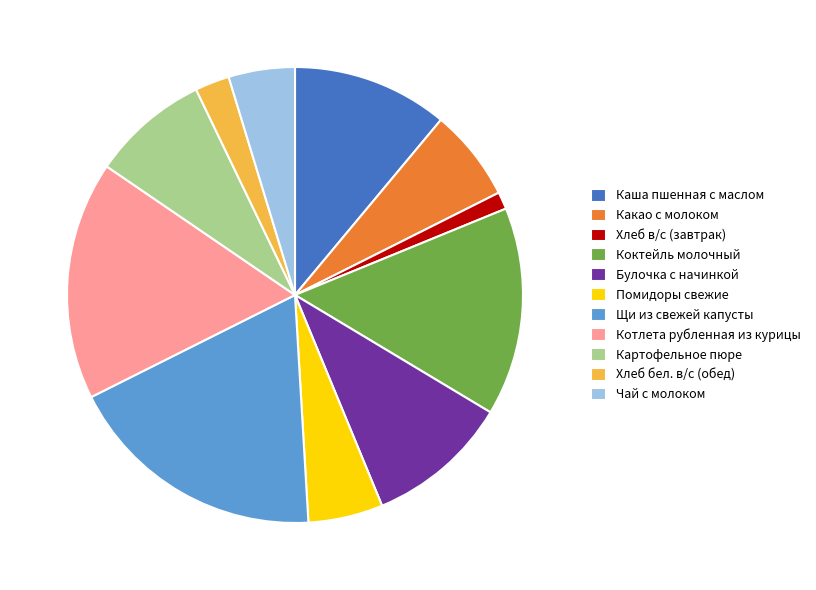

Which category has the smallest portion of the pie?

Хлеб в/с (завтрак)